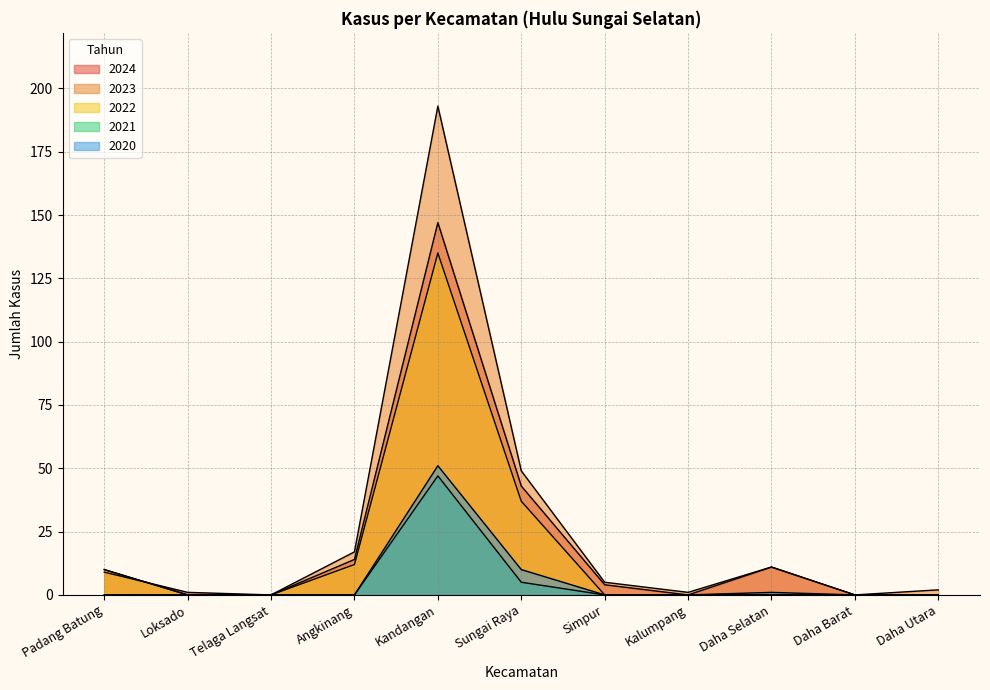

How many interior local valleys does the 2023 series have?

2